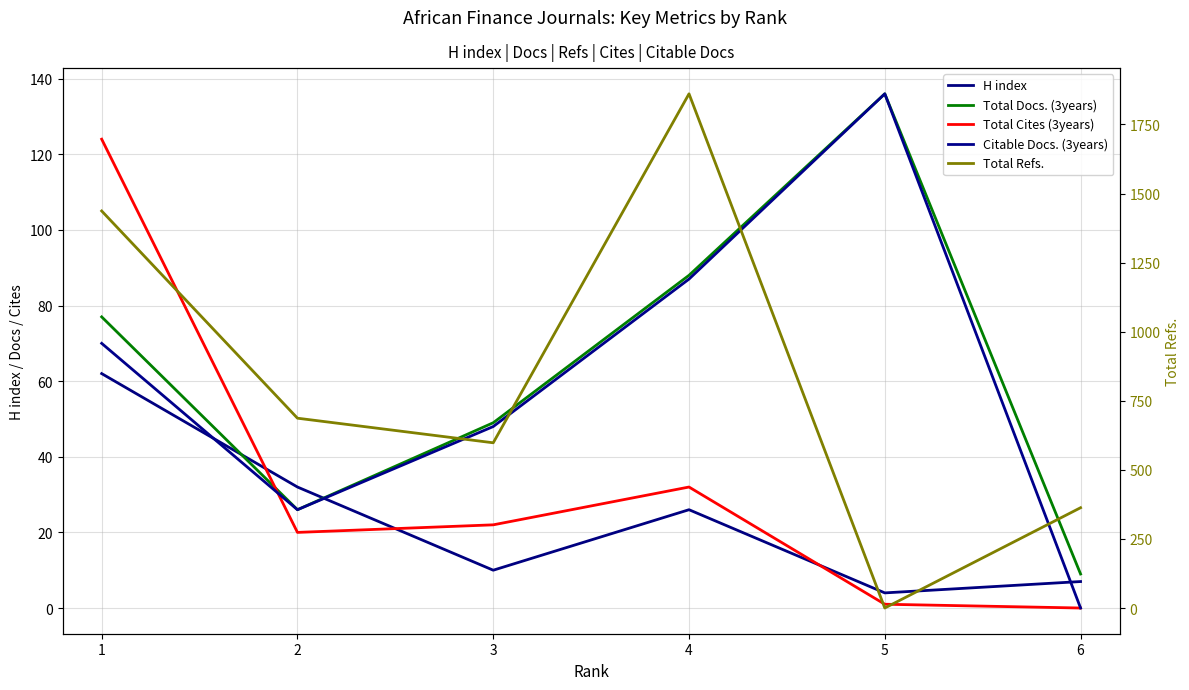

How many values in the Citable Docs. (3years) series are below 70?

3